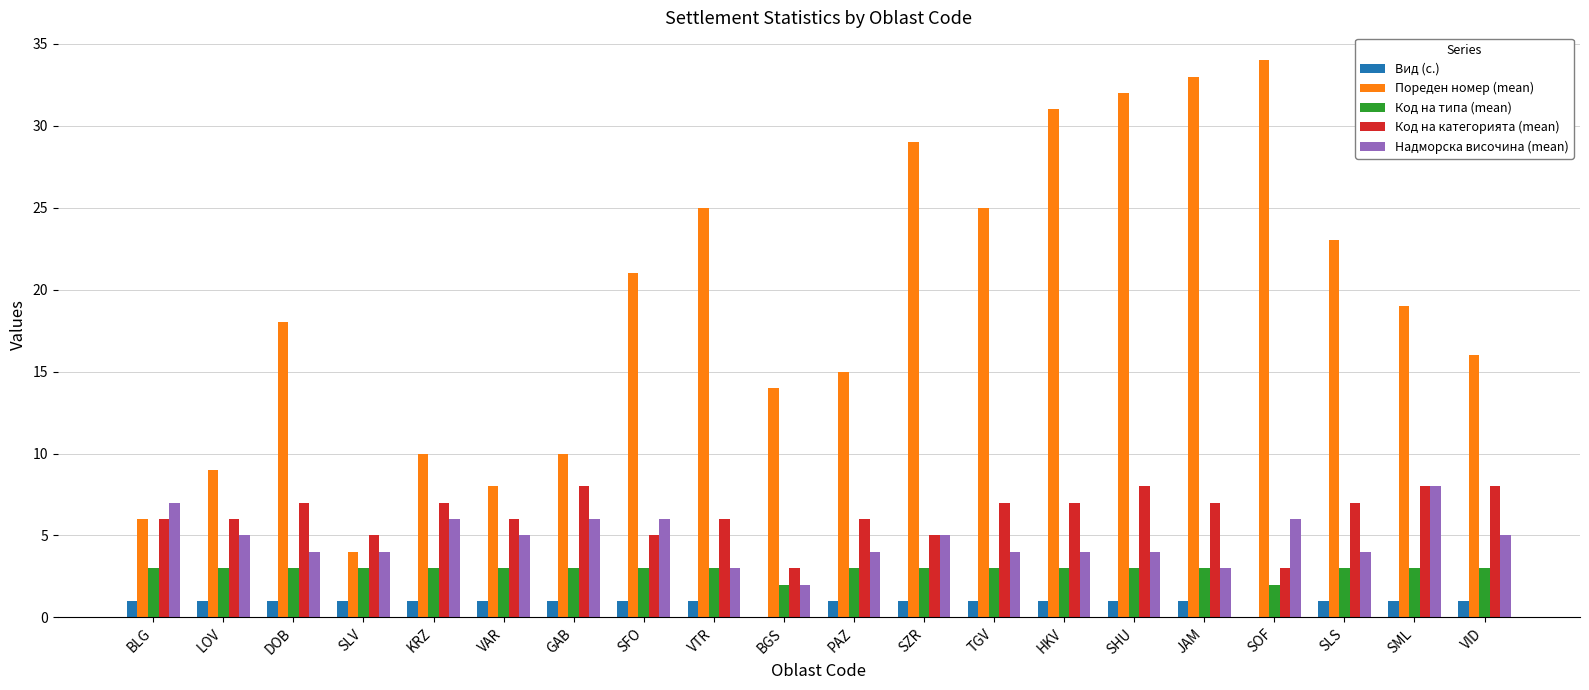

The Код на типа (mean) series shows 3 at PAZ. True or false?

True